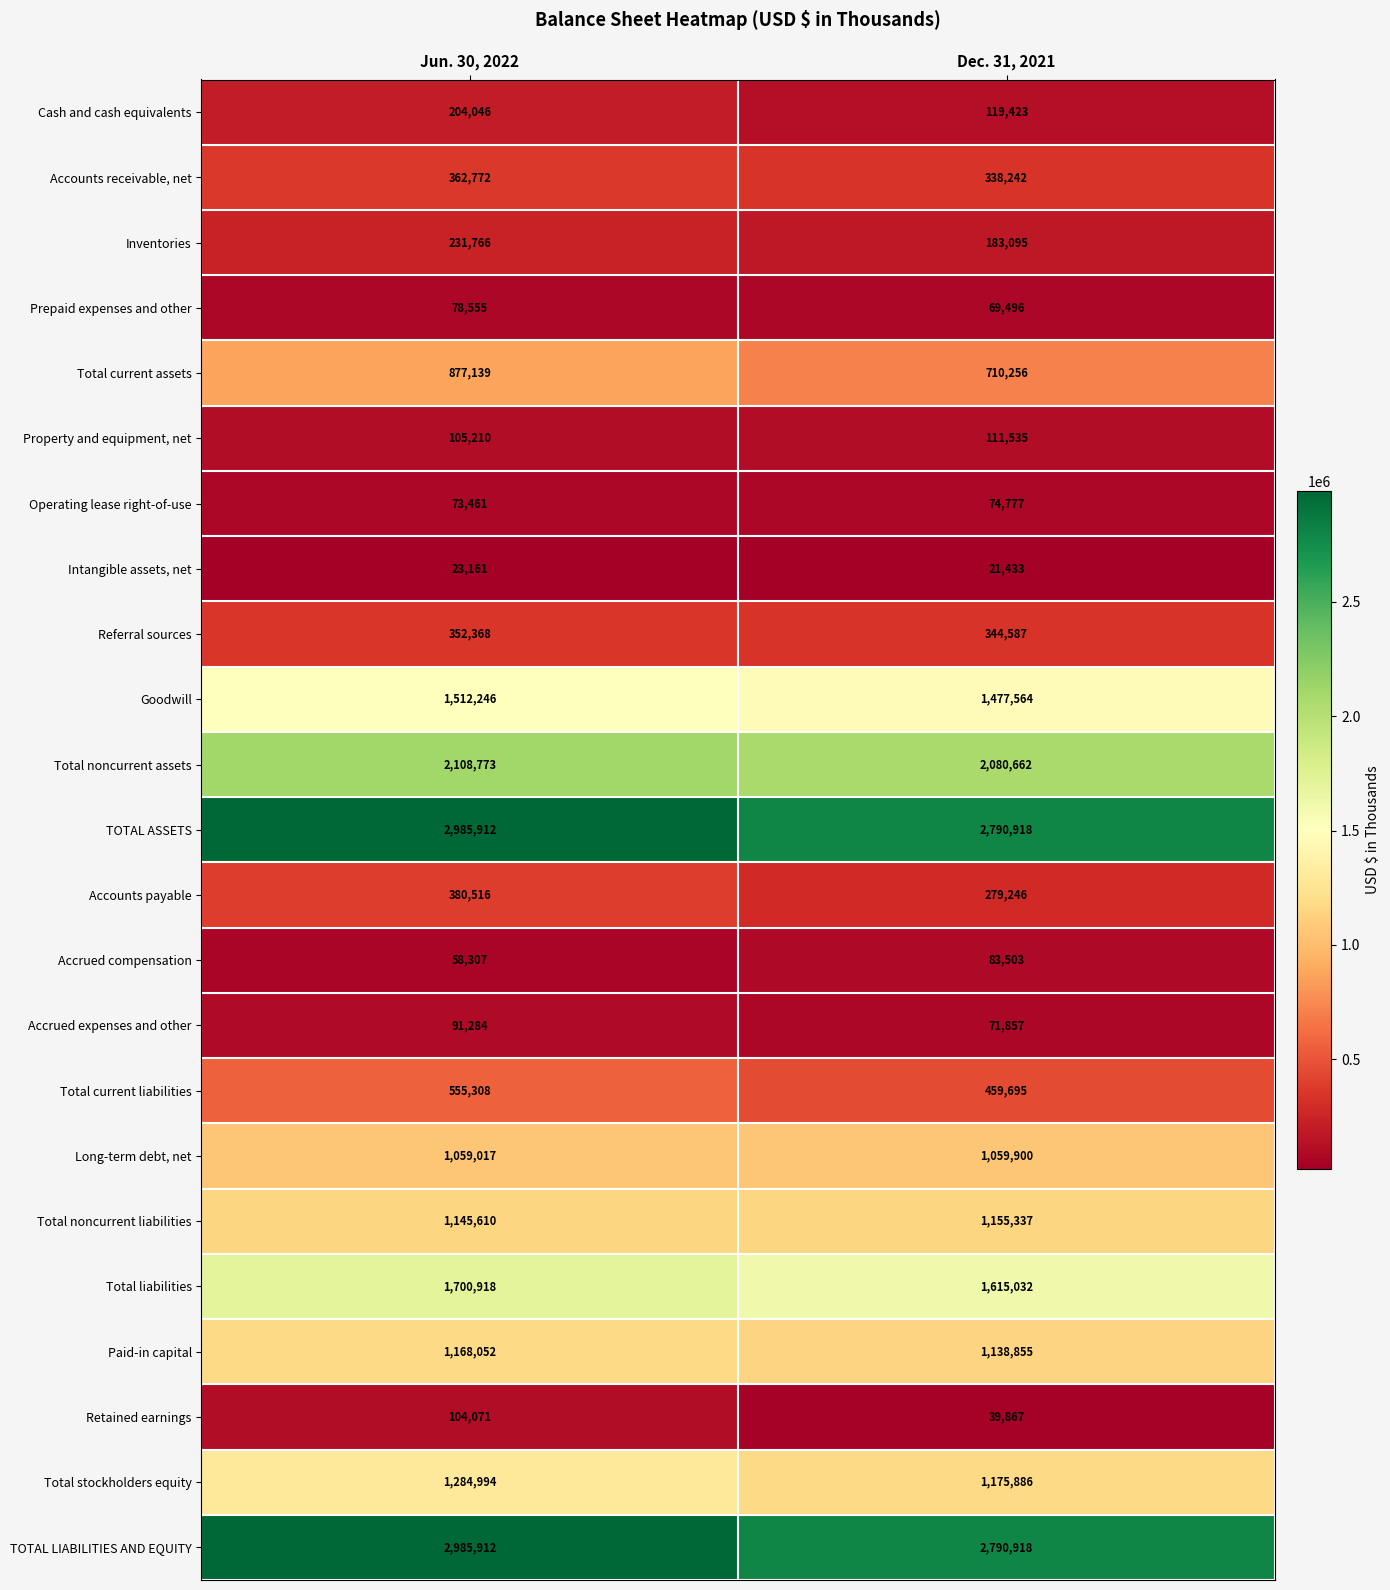

What is the spread (max minus min) of values at Jun. 30, 2022?

2962751